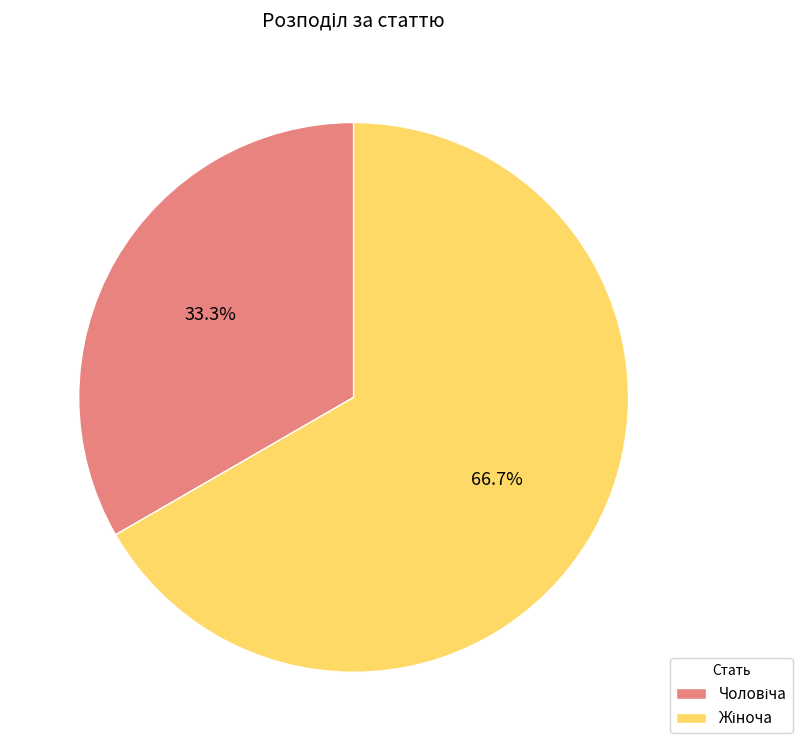

Is there a majority slice in this chart?

Yes